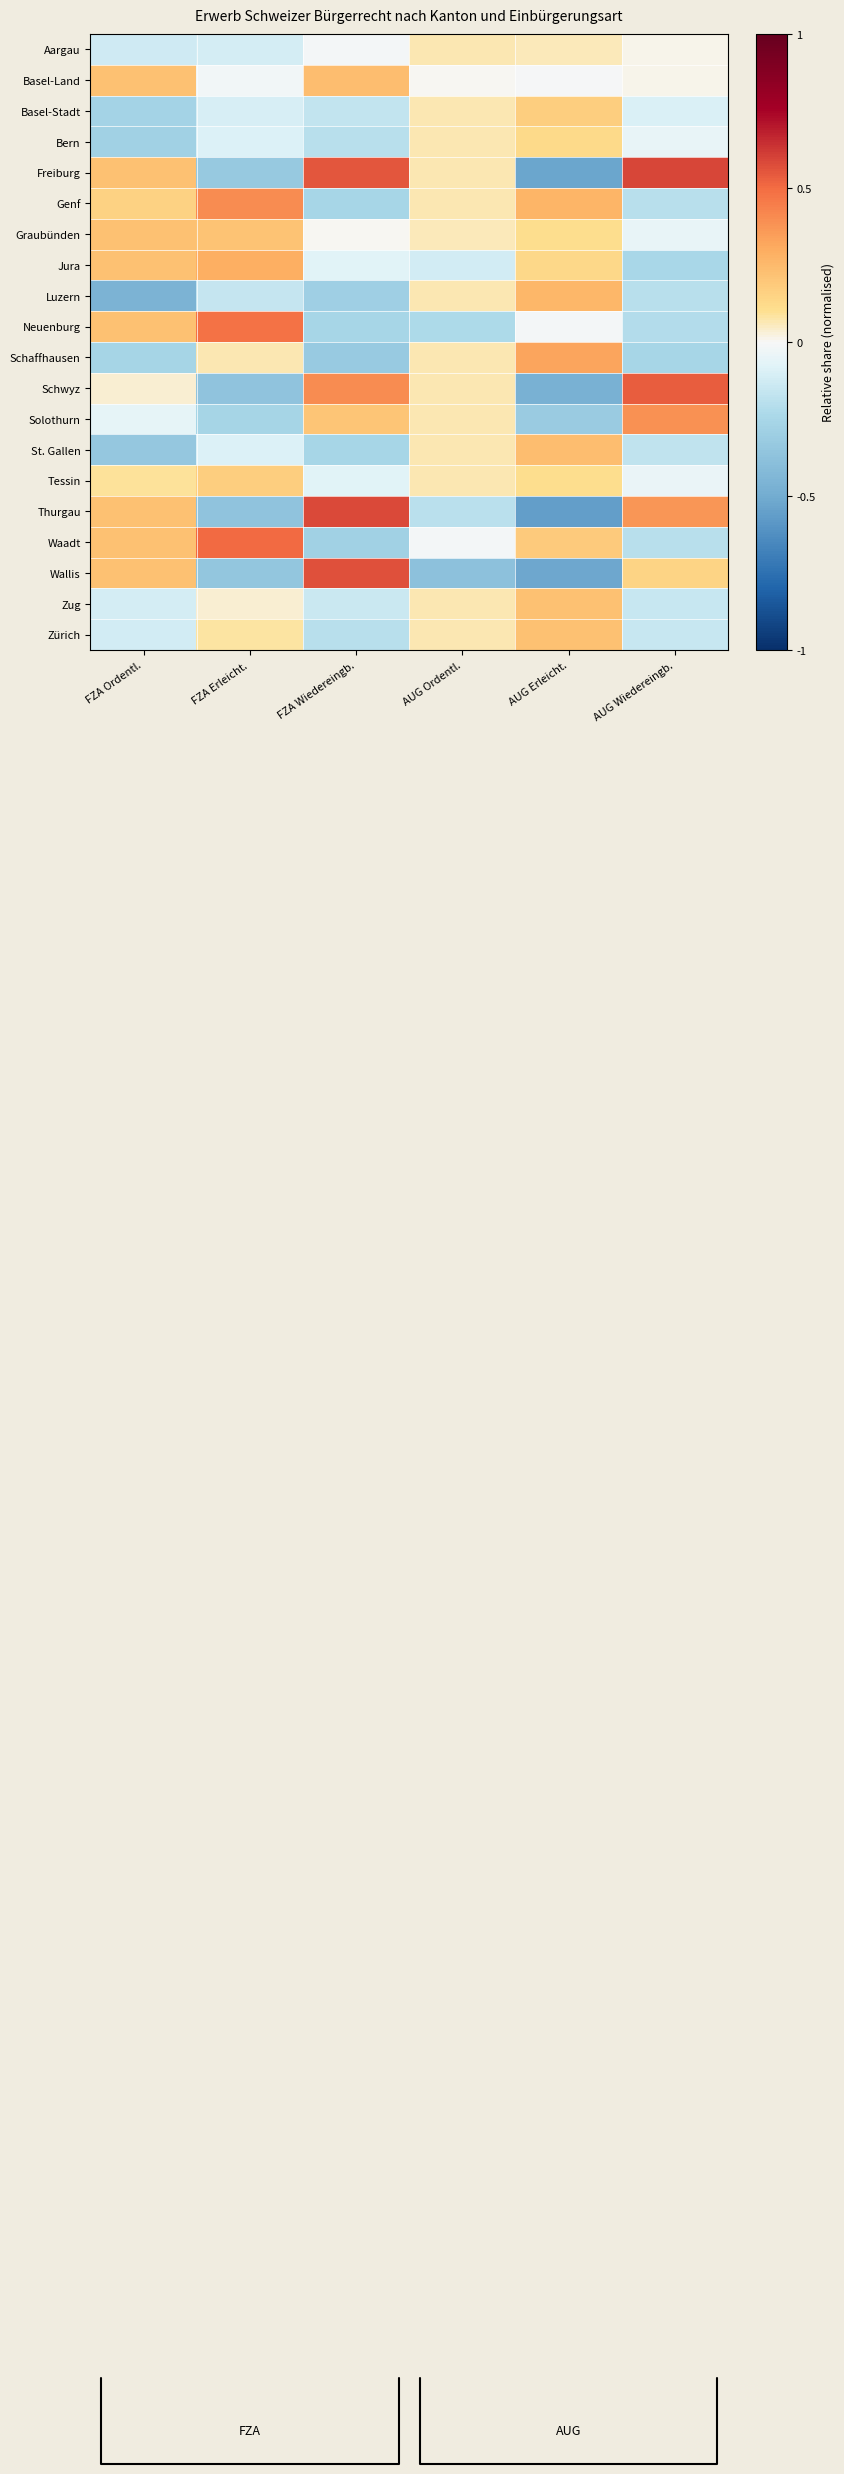

Rank the series by their maximum value, from highest to lowest.

Freiburg, Thurgau, Wallis, Schwyz, Waadt, Neuenburg, Genf, Solothurn, Schaffhausen, Jura, Luzern, St. Gallen, Basel-Land, Zug, Zürich, Graubünden, Tessin, Basel-Stadt, Bern, Aargau